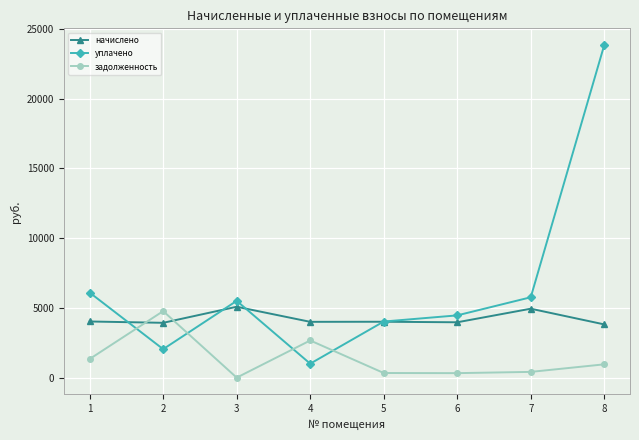

List the series in order of their overall mean, lowest first.

задолженность, начислено, уплачено